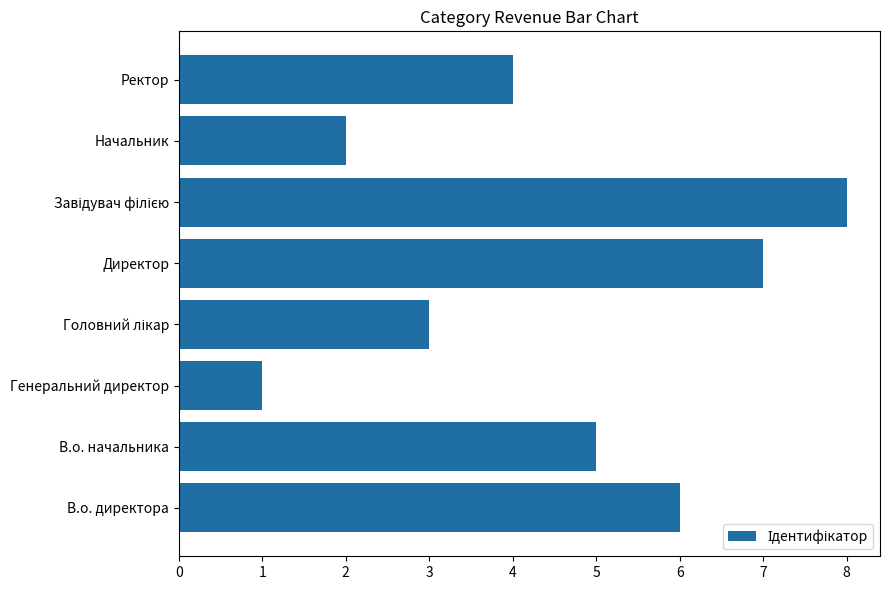

True or false: the data shows 2 at Ректор.

False